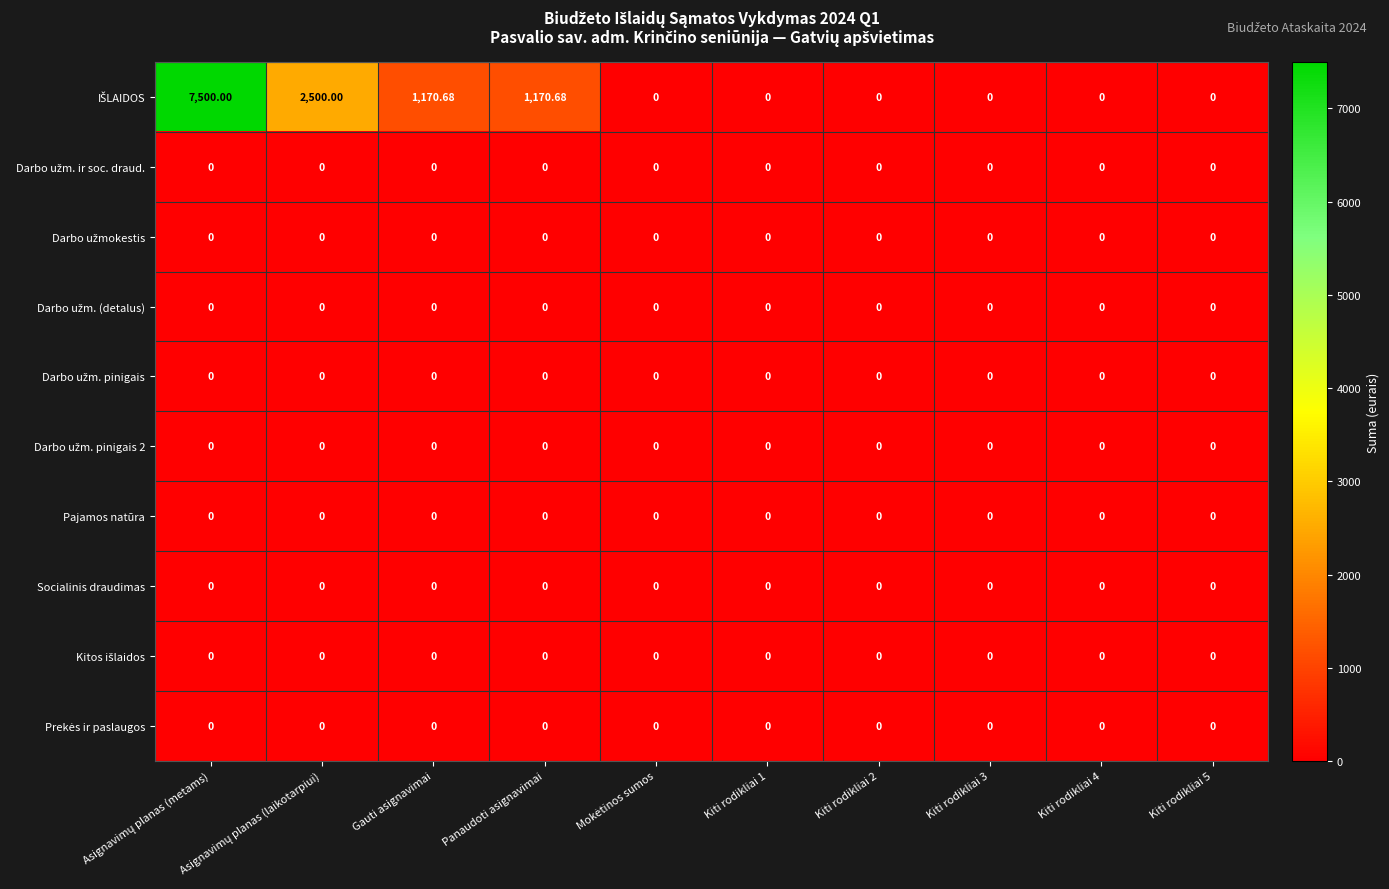

Count the number of data series in this chart.

10